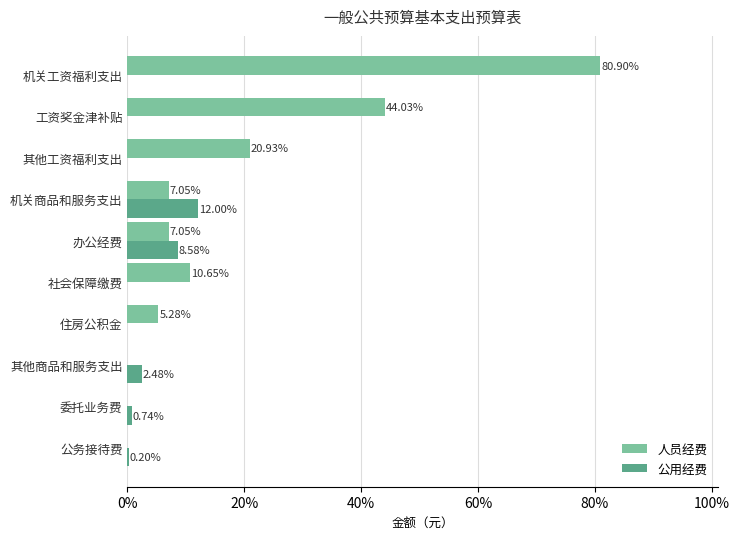

Which series changed the most between 其他工资福利支出 and 机关工资福利支出?

人员经费